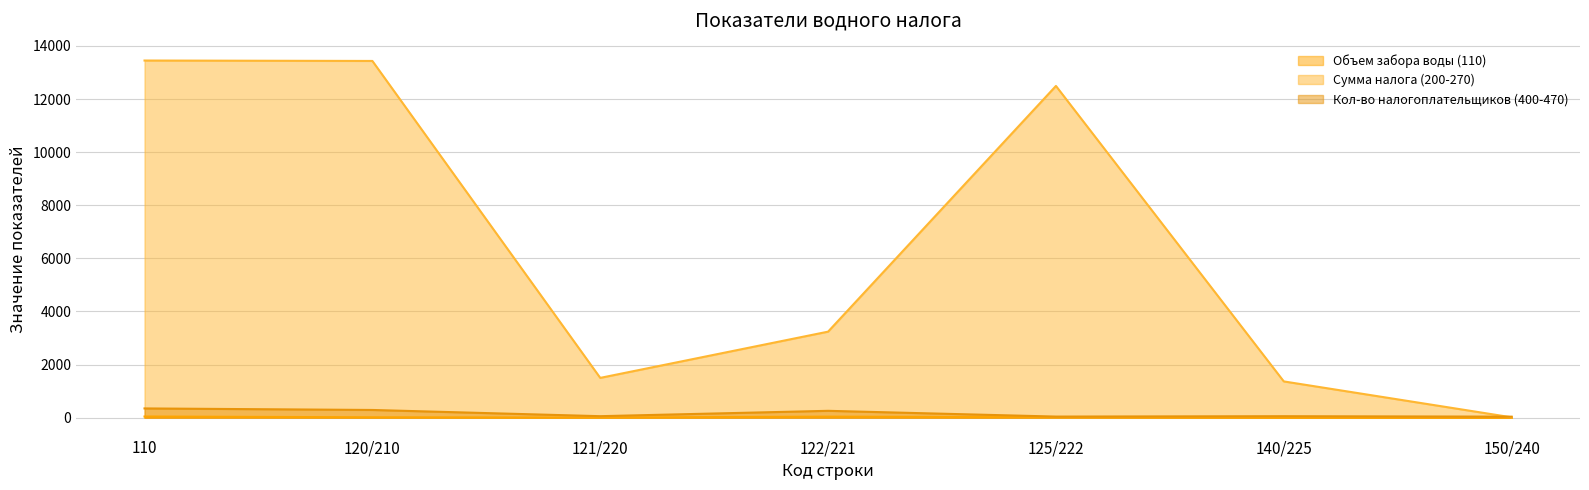

At which label is Объем забора воды (110) closest to 22?

120/210